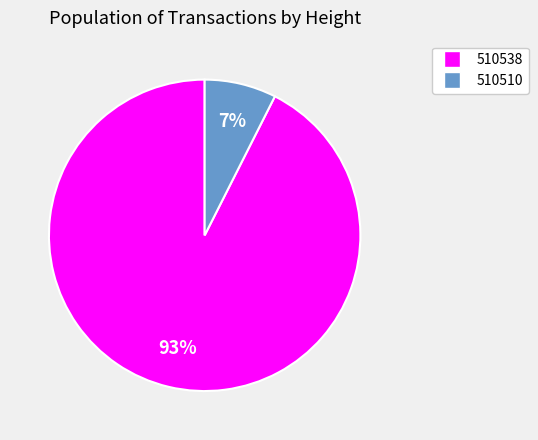

Which category has the biggest portion of the pie?

510538